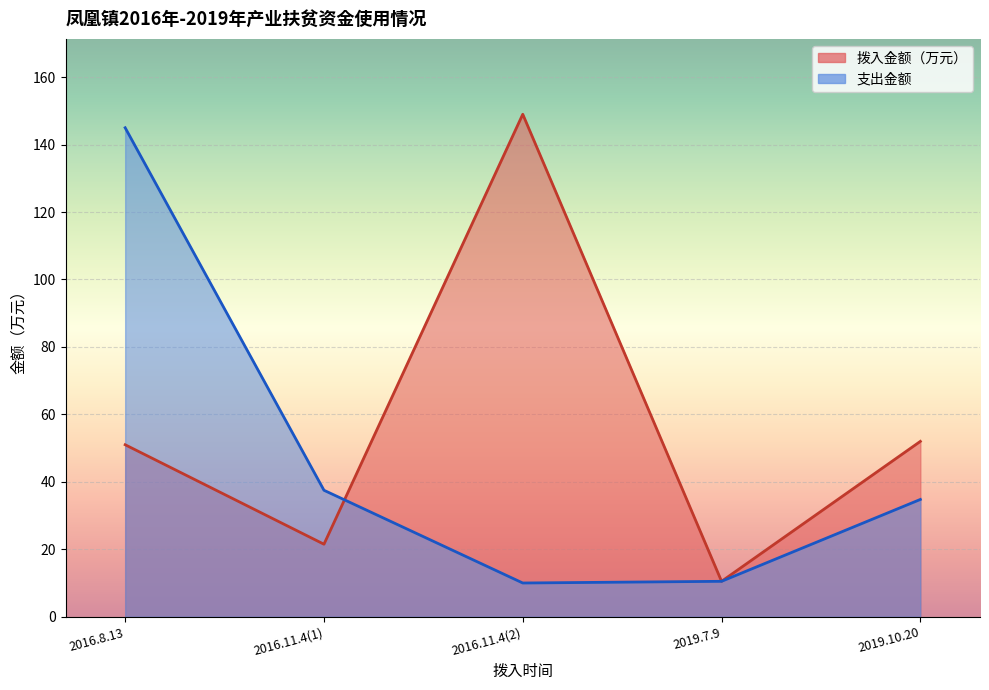

Reading left to right, list all the values displayed in this chart.

拨入金额（万元）: 51.0	21.5	149.0	10.5	52.0
支出金额: 145.0	37.5	10.0	10.5	34.8